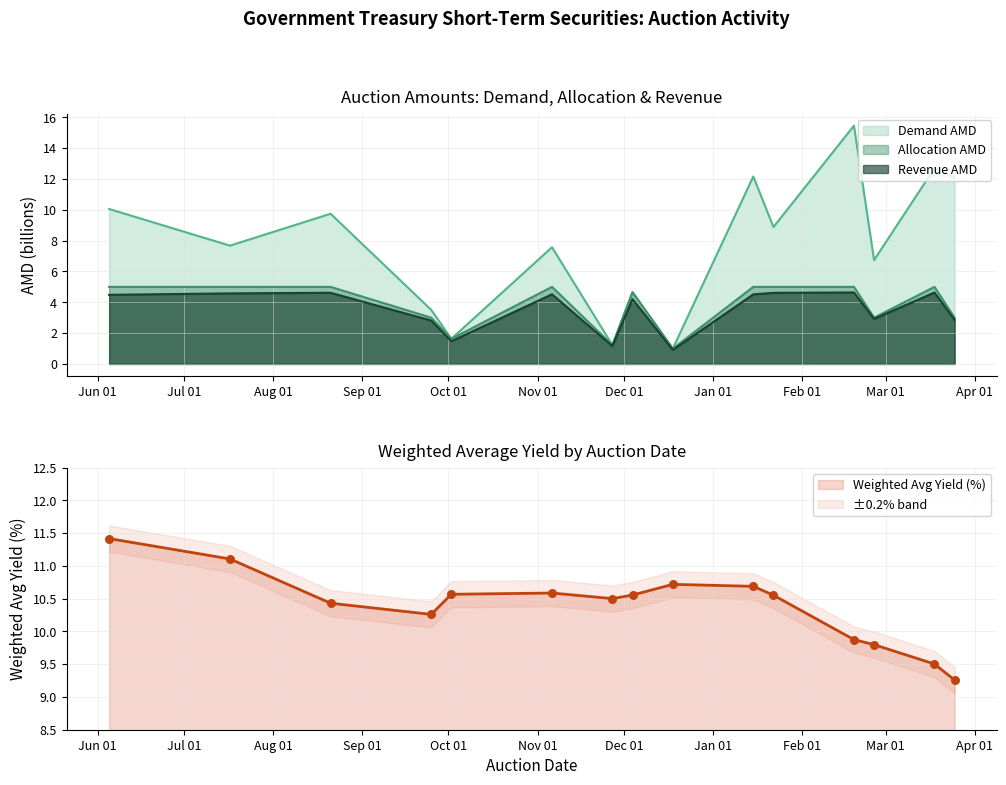

At which category is the sum across all series the highest?

2024-02-19